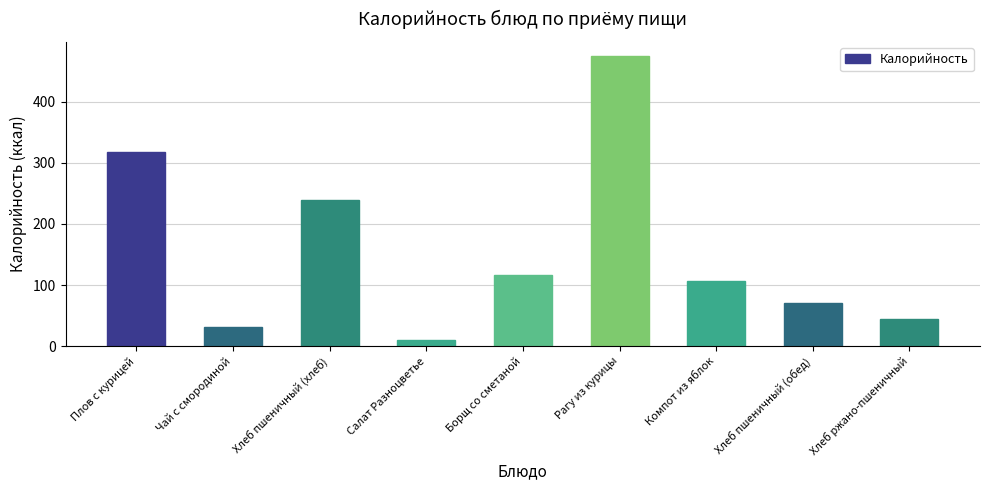

Reading left to right, what are all the values shown in this chart?

318.6	30.8	239.1	9.6	116.6	474.6	106.8	71.2	44.9